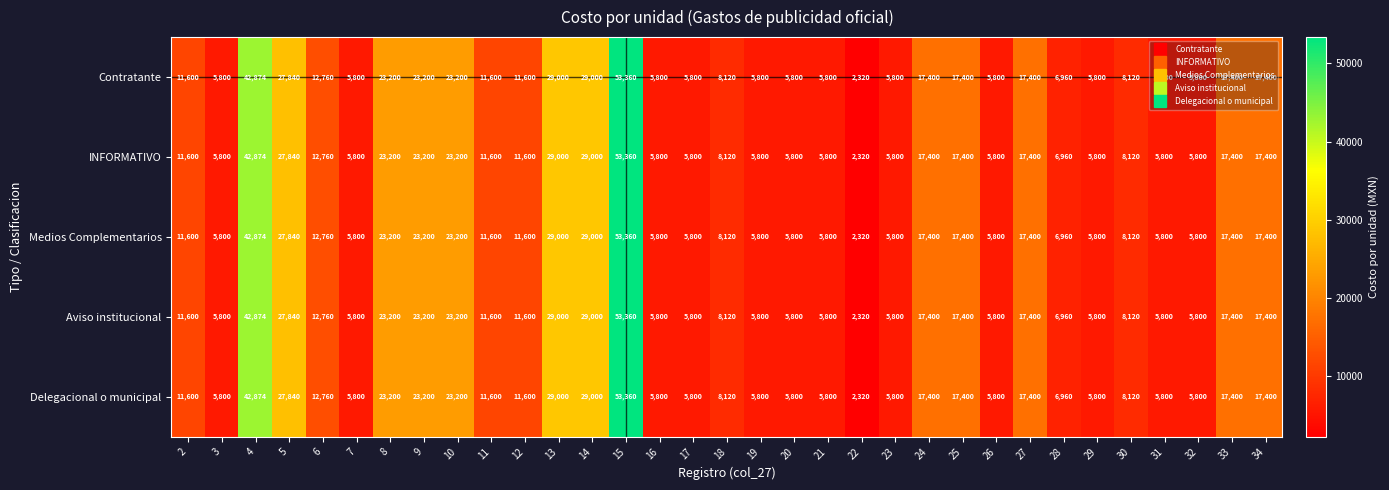

Is it true that Aviso institucional equals 11262 at 33?

False